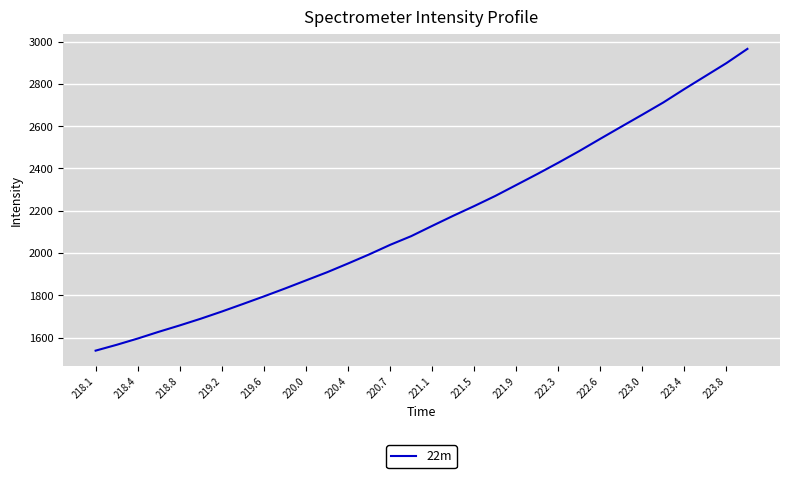

What is the minimum value shown in the chart?

1538.1